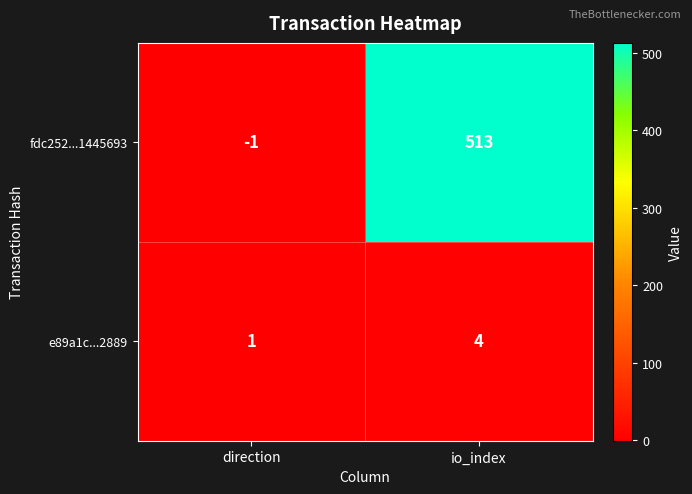

Which series changed the most between direction and io_index?

fdc252...1445693